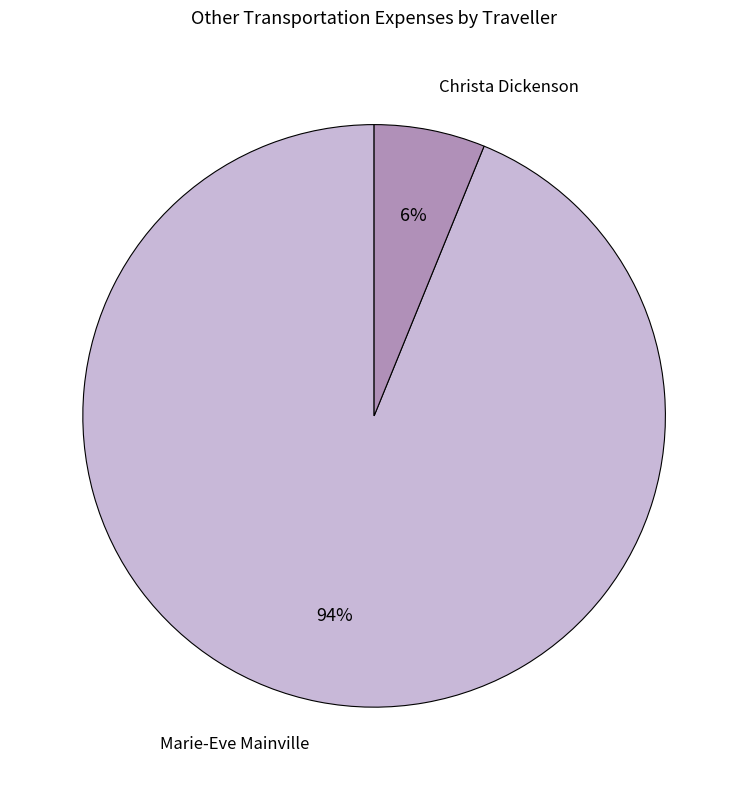

How many slices are in this pie chart?

2